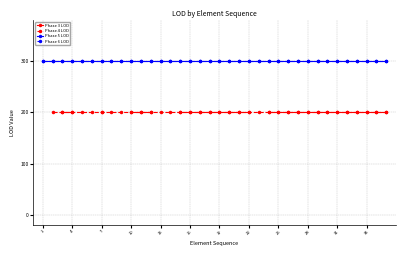

True or false: Phase 3 LOD has a value of 200.0 at 34.

True